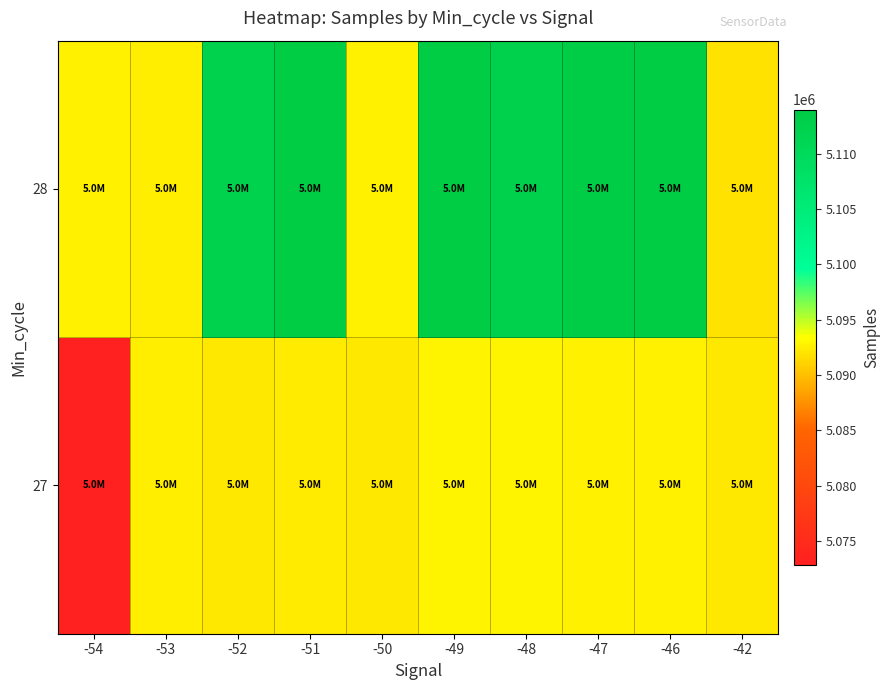

Reading left to right, extract all data points from this chart.

27: -54=5072857	-53=5092576	-52=5092183	-51=5092442	-50=5092166	-49=5092923	-48=5092914	-47=5092645	-46=5092735	-42=5092166
28: -54=5092756	-53=5092576	-52=5112173	-51=5113998	-50=5092775	-49=5113992	-48=5112413	-47=5113412	-46=5113872	-42=5091964